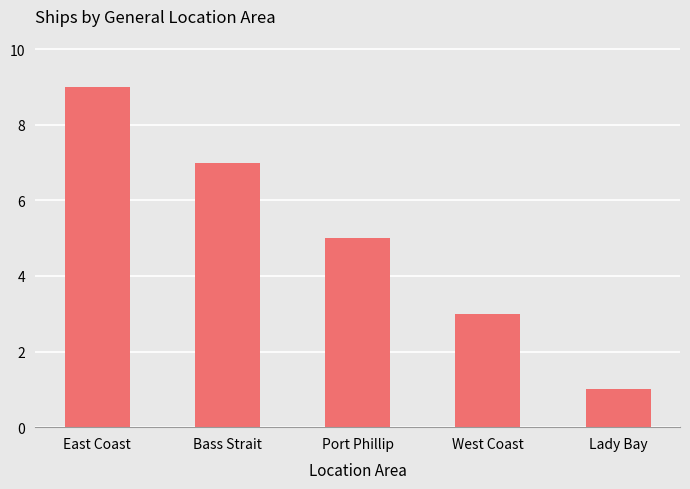

How many bars are there in total?

5